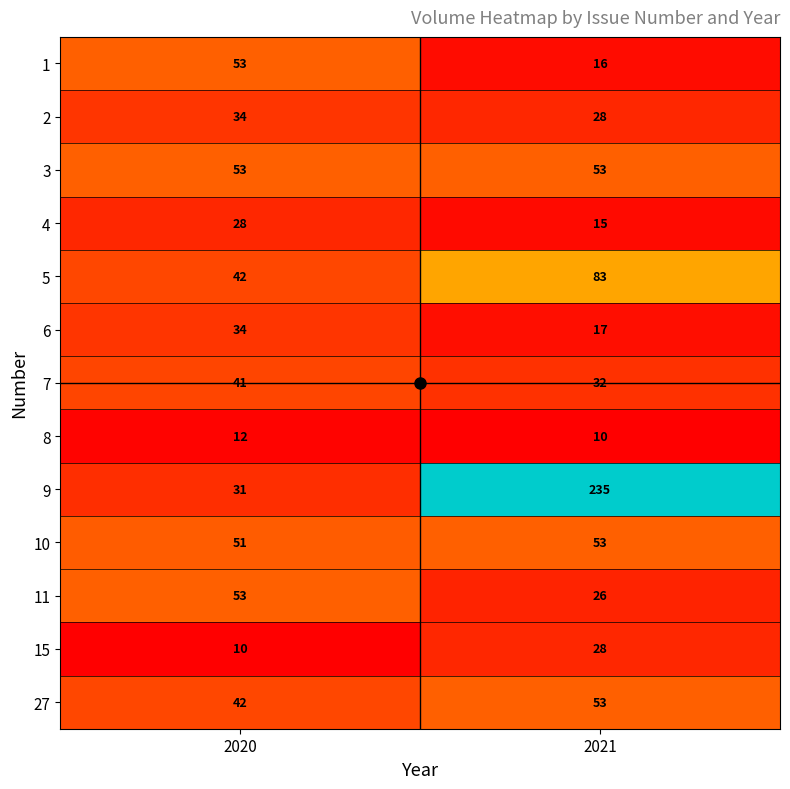

Which label corresponds to the largest value in the chart?

2021